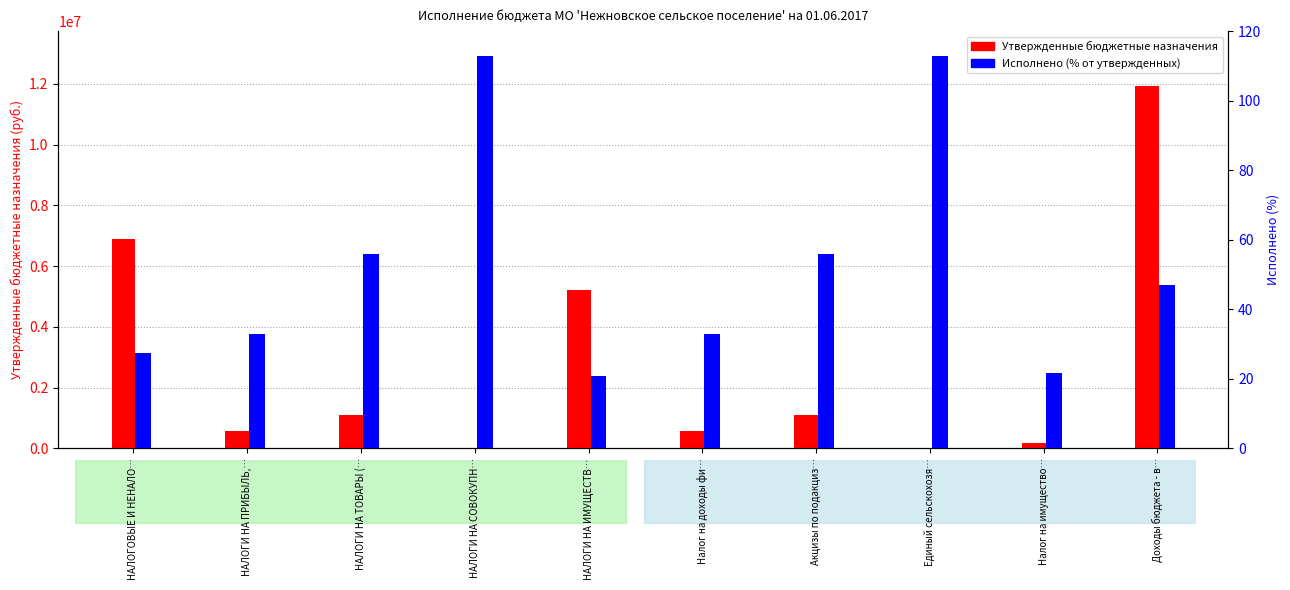

What is the difference between the highest and lowest values at Налог на доходы фи…?

569167.0